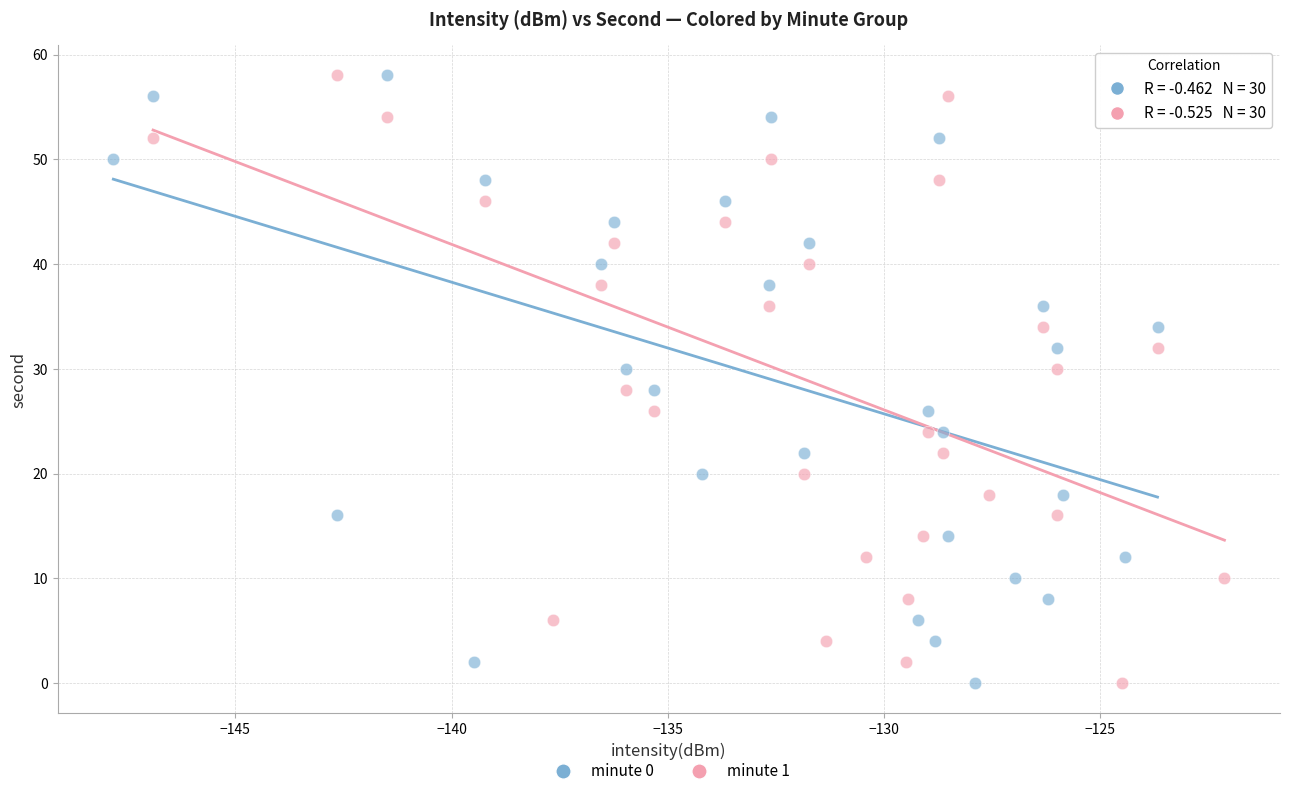

What are all the series names shown in the legend?

minute 0, minute 1